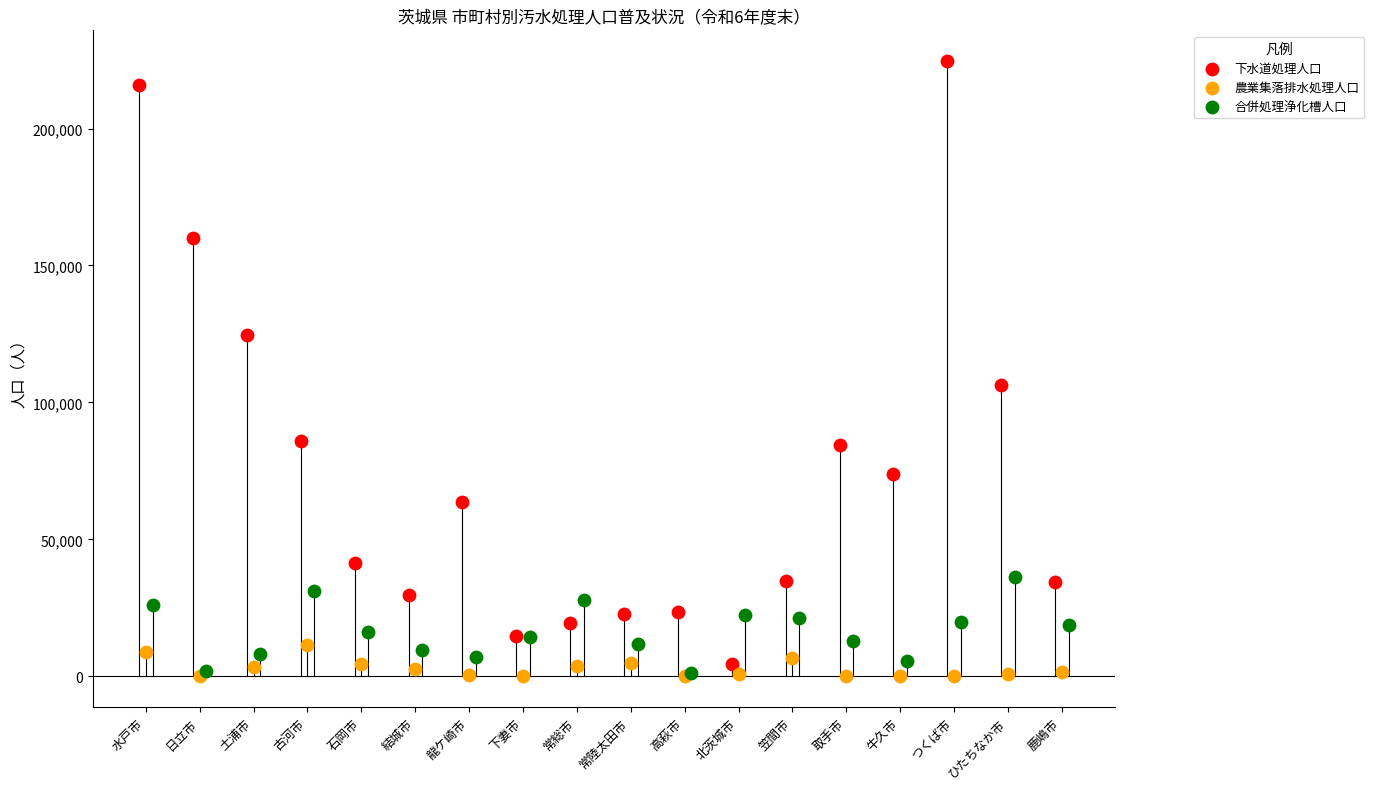

Which series reaches the maximum Y coordinate?

下水道処理人口